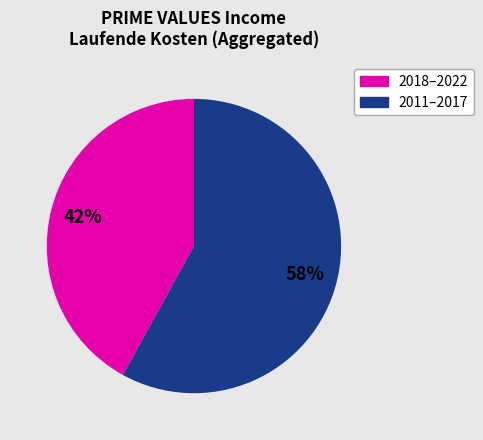

Is there any slice that represents more than half of the pie?

Yes